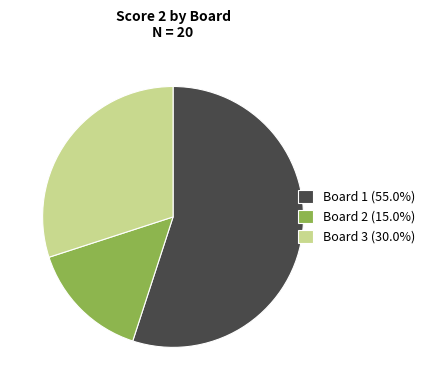

What is the ratio of the value at Board 2 (15.0%) to the value at Board 3 (30.0%)?

0.5